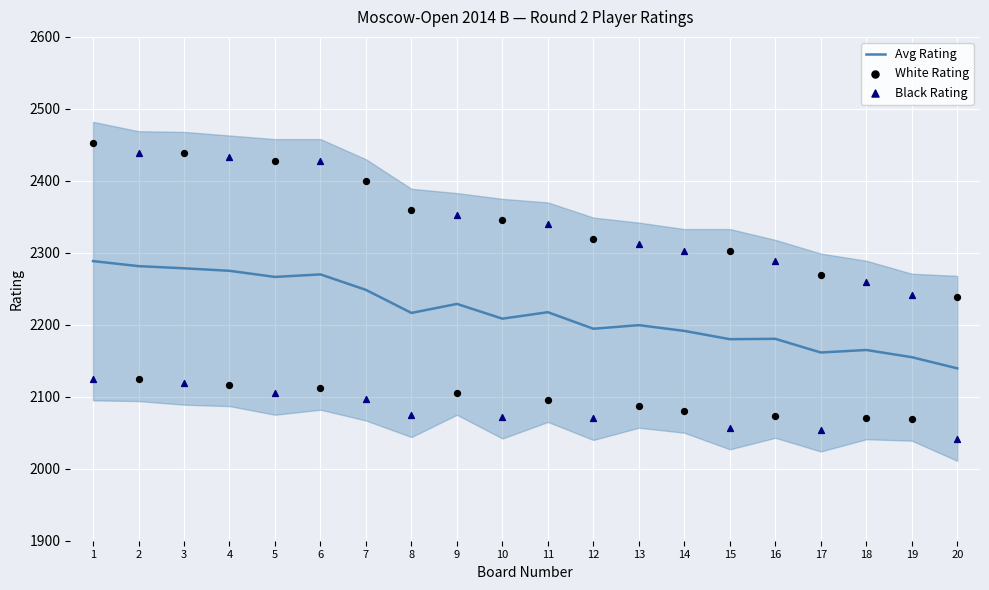

Which series has the widest spread of Y values?

Black Rating